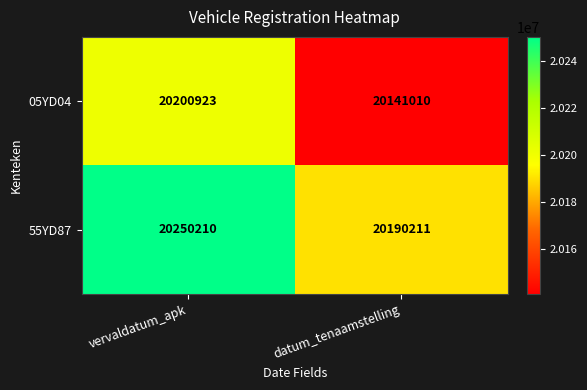

Count the number of categories in the chart.

2